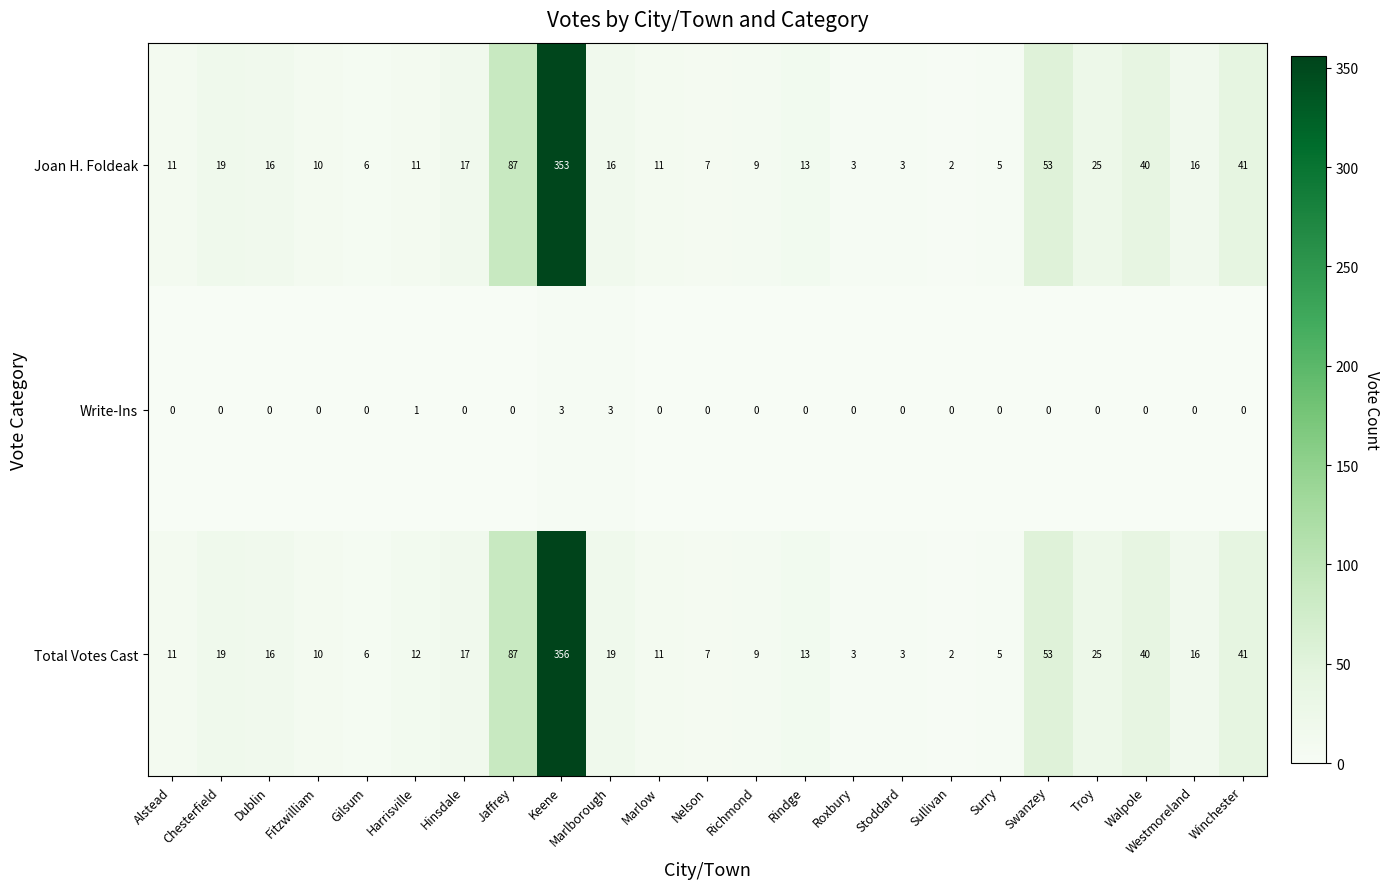

Read the Total Votes Cast value at Surry.

5